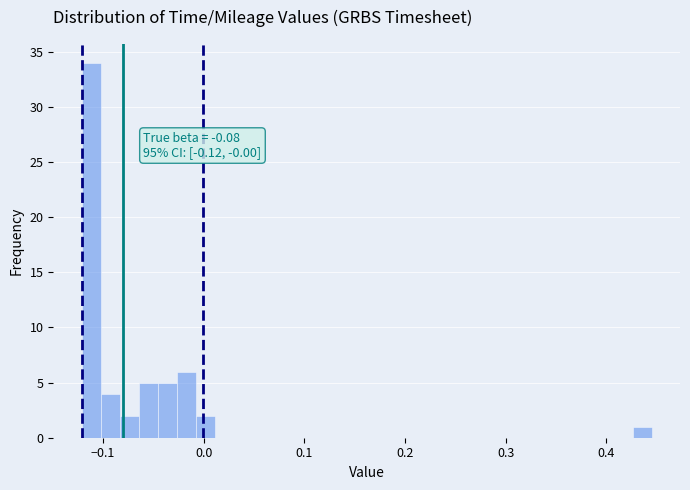

Read against the x-axis, roughly where is the centre of the tallest bar?

-0.11